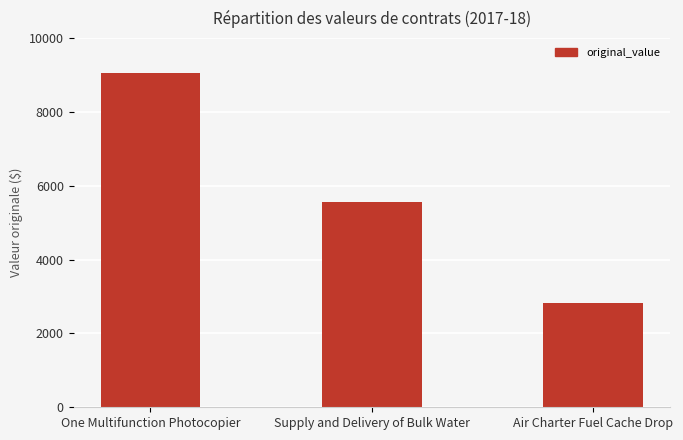

Reading left to right, what are all the values shown in this chart?

9055.2	5550.0	2829.0